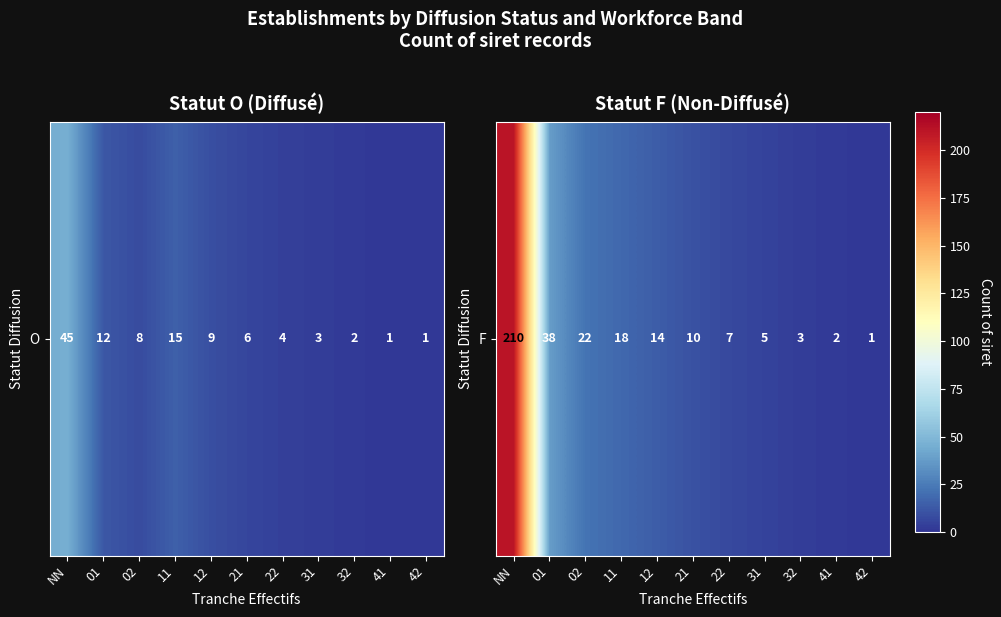

Between NN and 22, which is larger?

NN